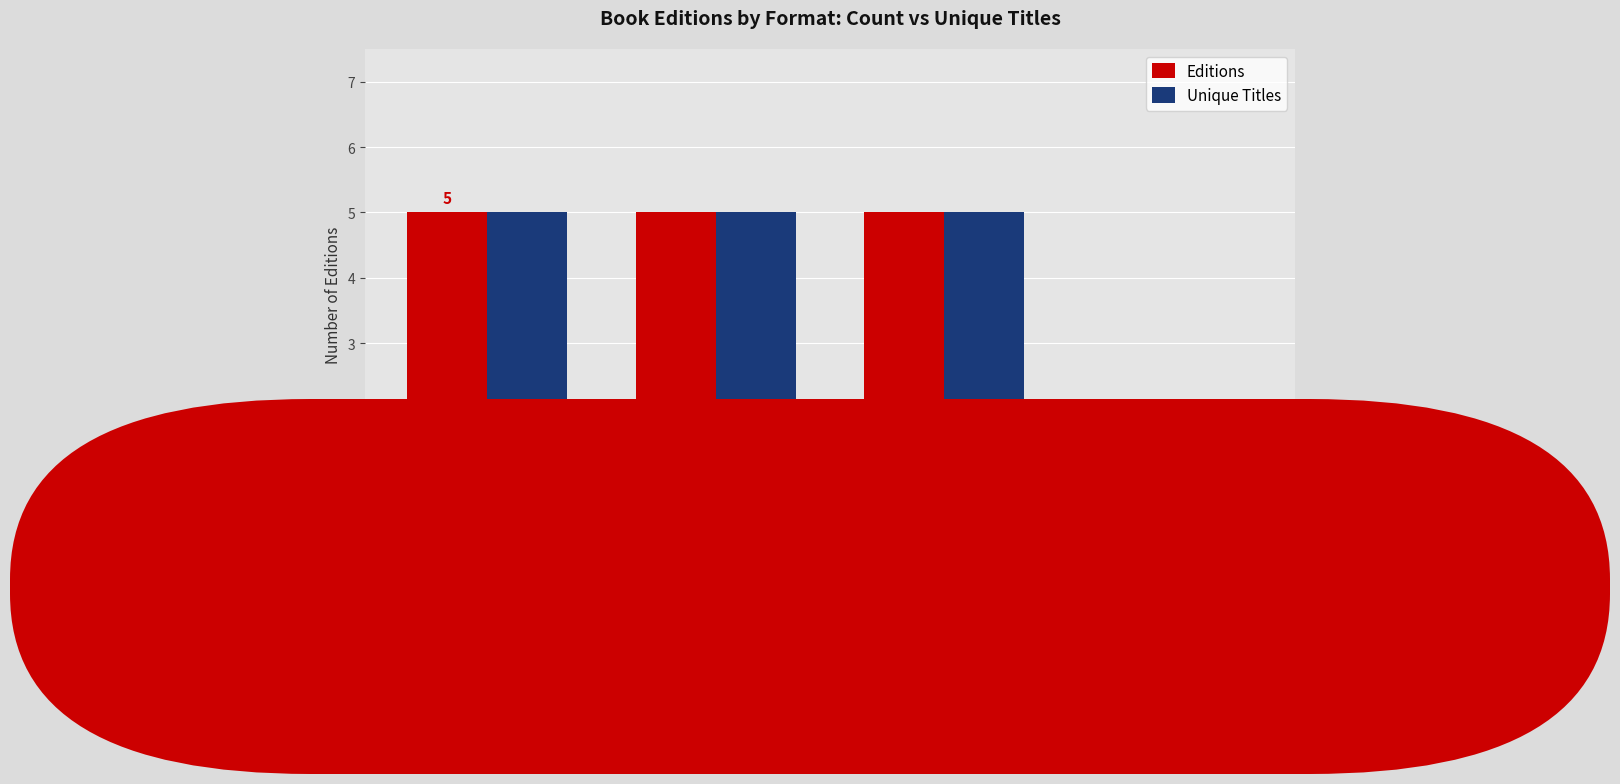

What is the label of the 2nd bar from the right?

eBook